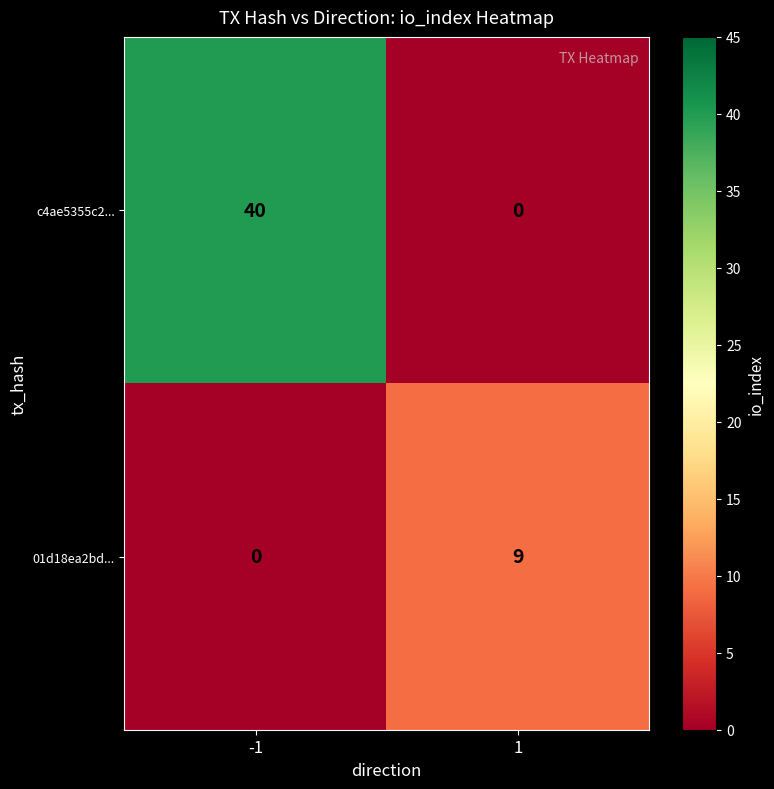

Reading left to right, transcribe all the data shown in this chart.

c4ae5355c2...: -1=40	1=0
01d18ea2bd...: -1=0	1=9